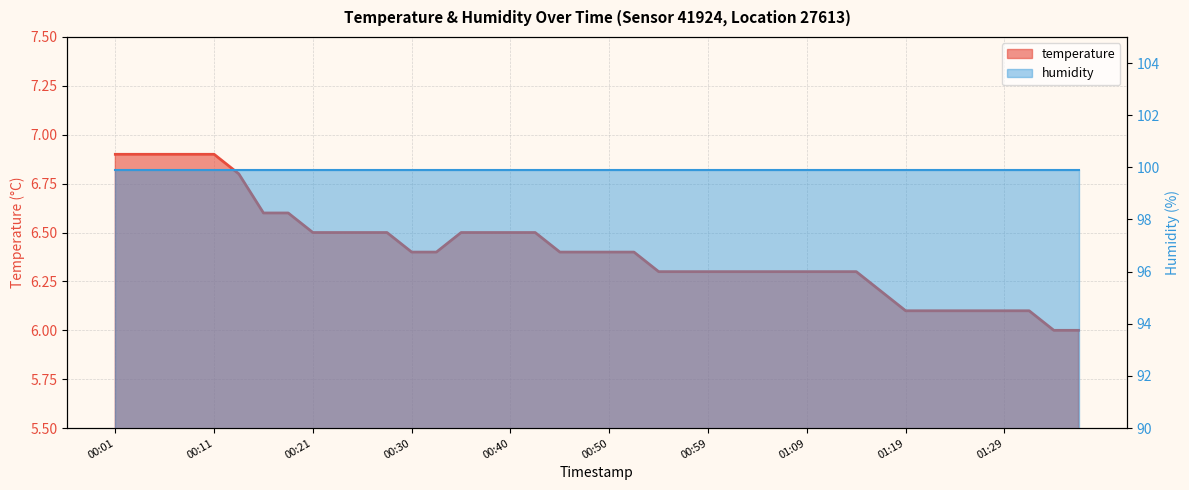

What is the sum of all values?

256.4